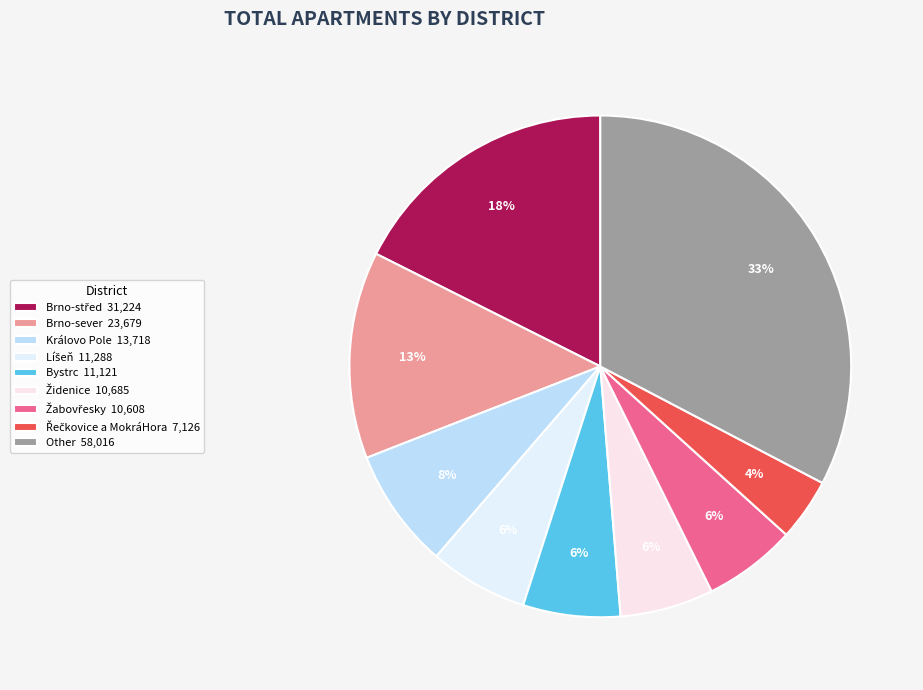

How many slices are in this pie chart?

9